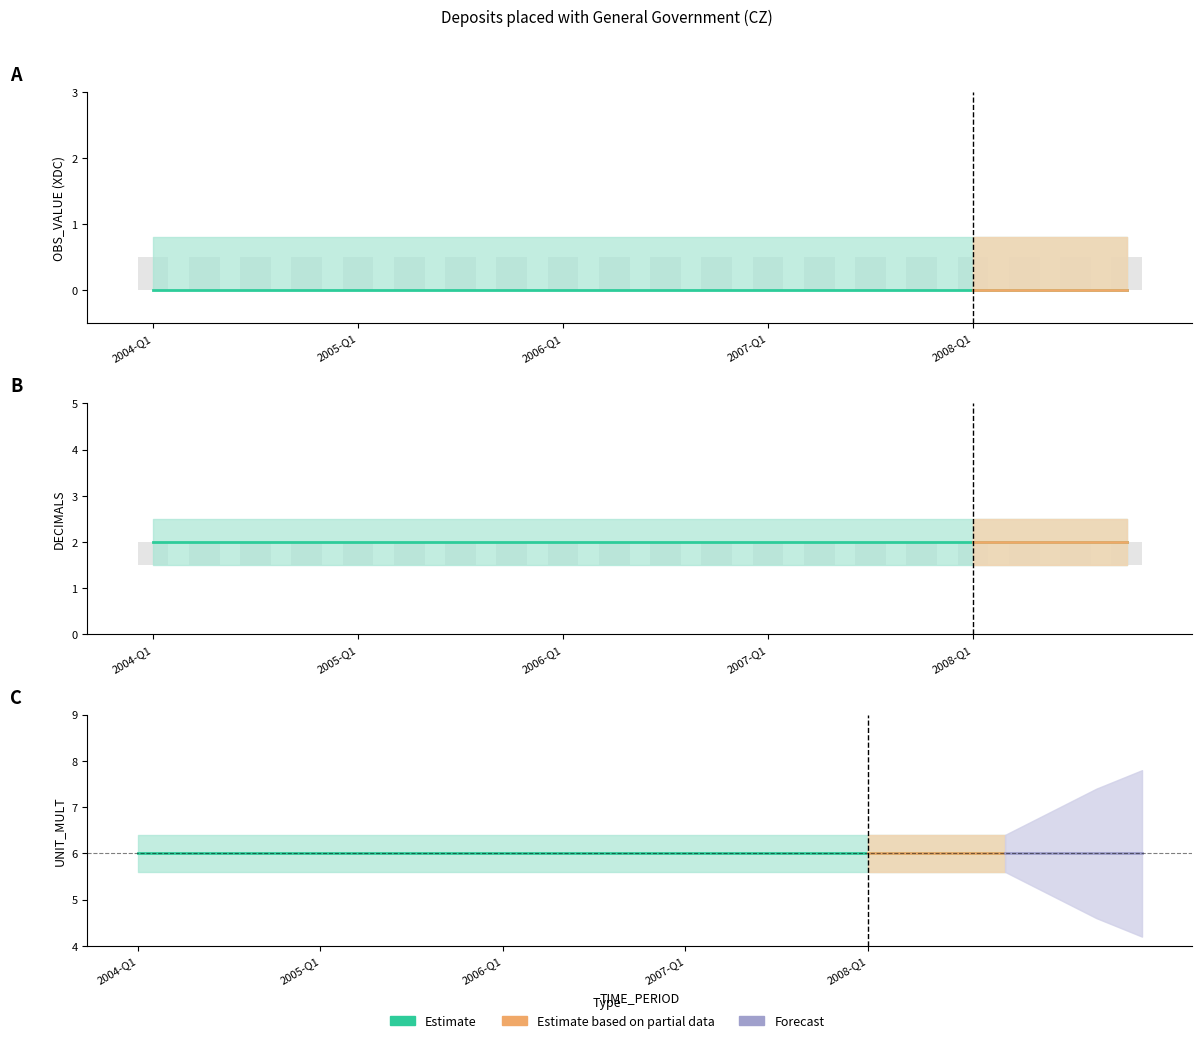

Is it true that UNIT_MULT equals 10 at 2005-Q1?

False